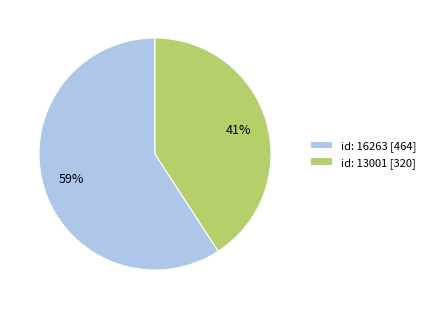

What percentage is the id: 13001 [320] slice, to the nearest percent?

41%